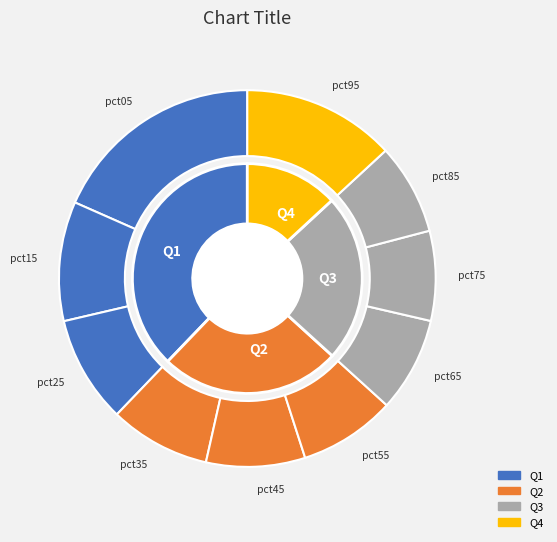

Which category has the biggest portion of the pie?

pct05